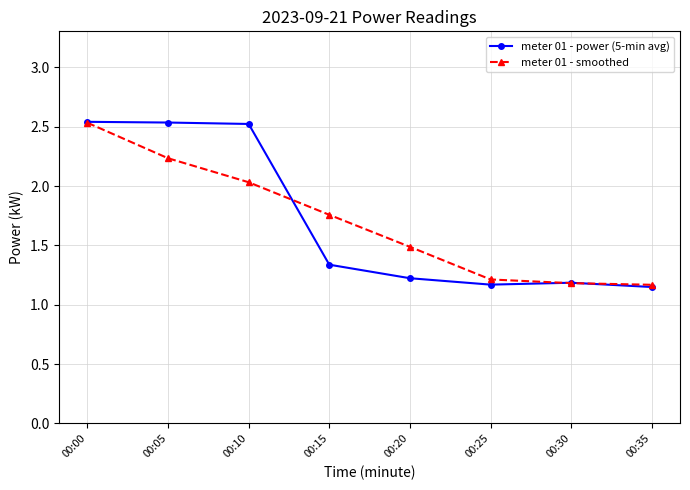

What is the spread (max minus min) of values at 00:15?

0.4